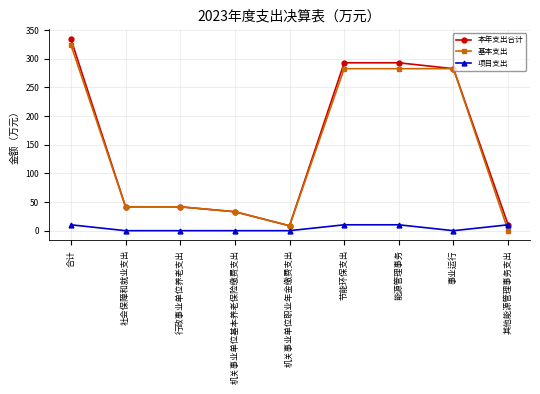

What is the maximum value for 本年支出合计?

334.8